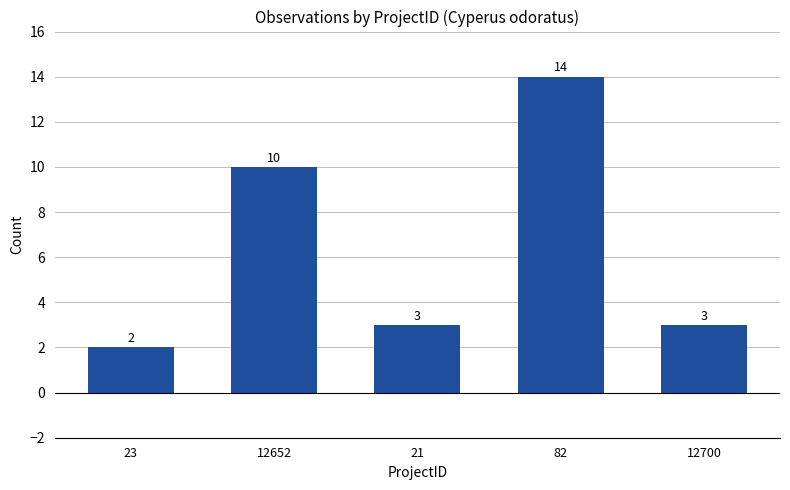

Does the chart contain any negative values?

No